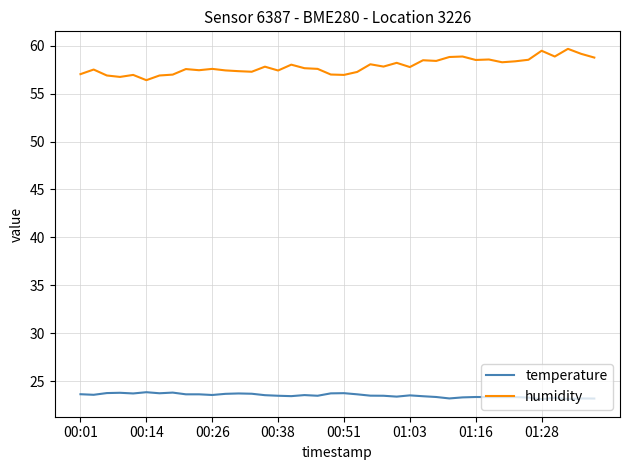

What is the smallest value displayed?

23.1